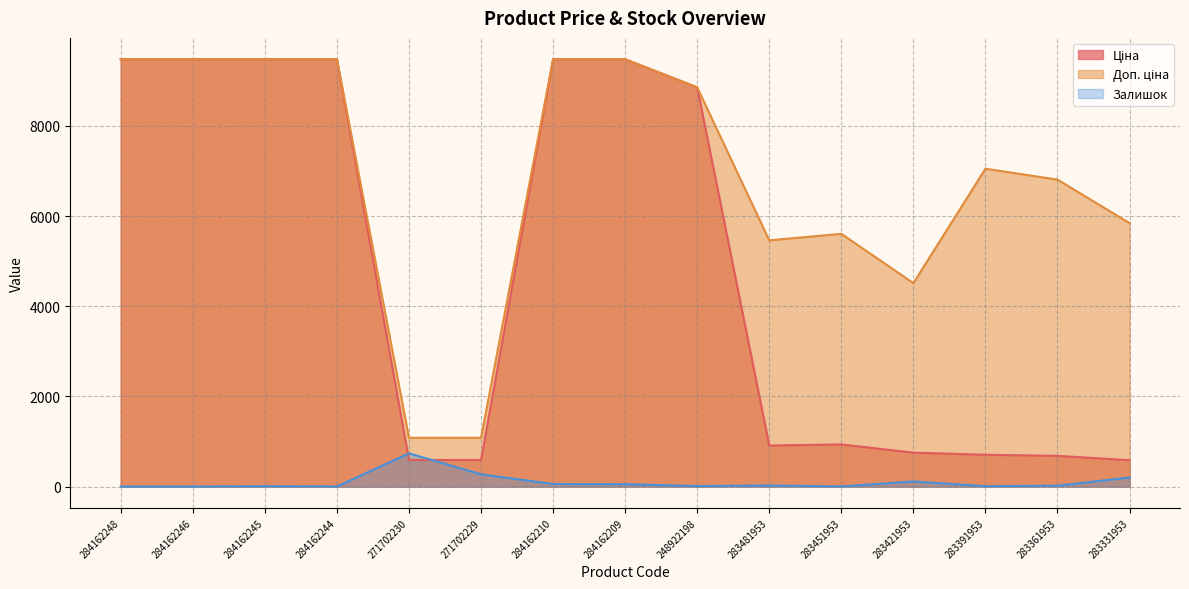

Read the Доп. ціна value at 248922198.

8856.7